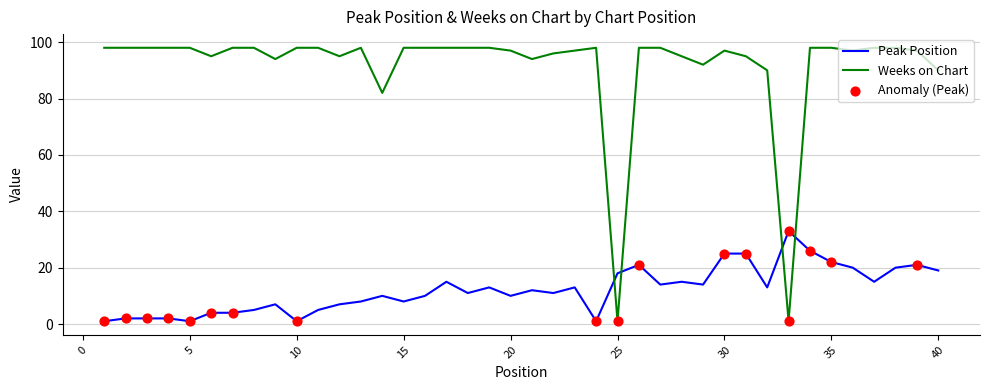

Which series has the largest range (max minus min)?

Weeks on Chart